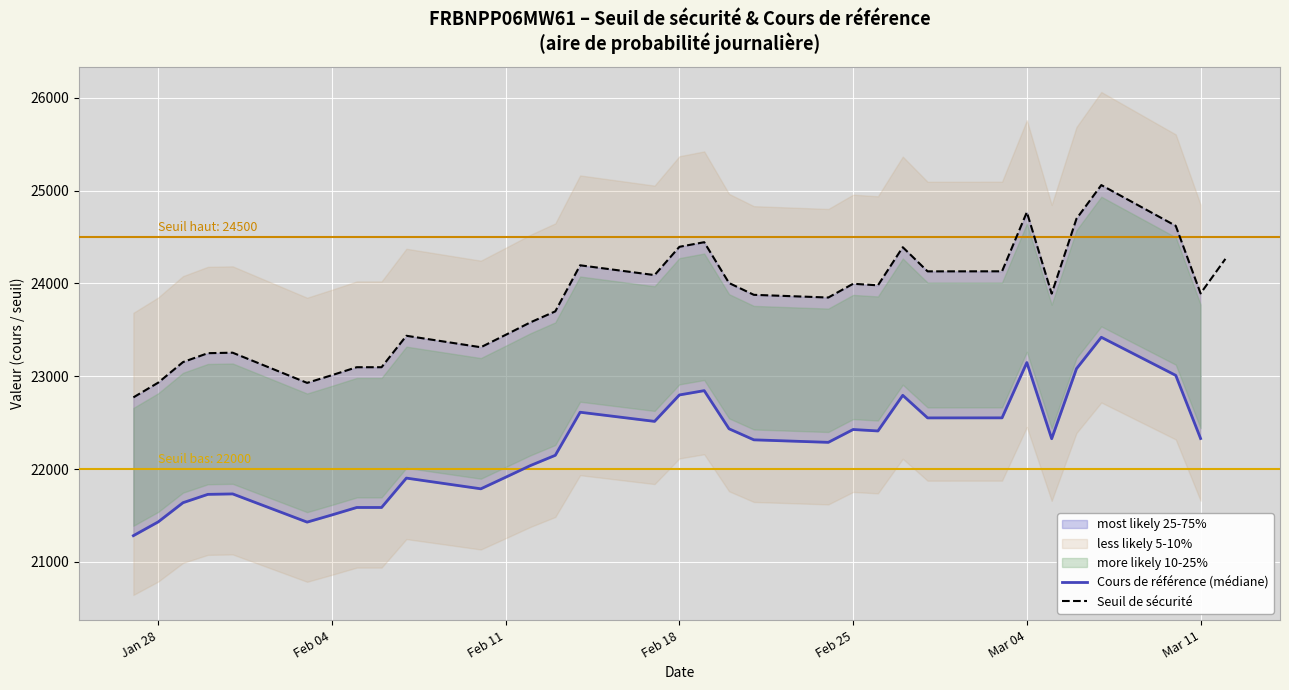

What is the minimum value for Seuil de sécurité?

22771.9